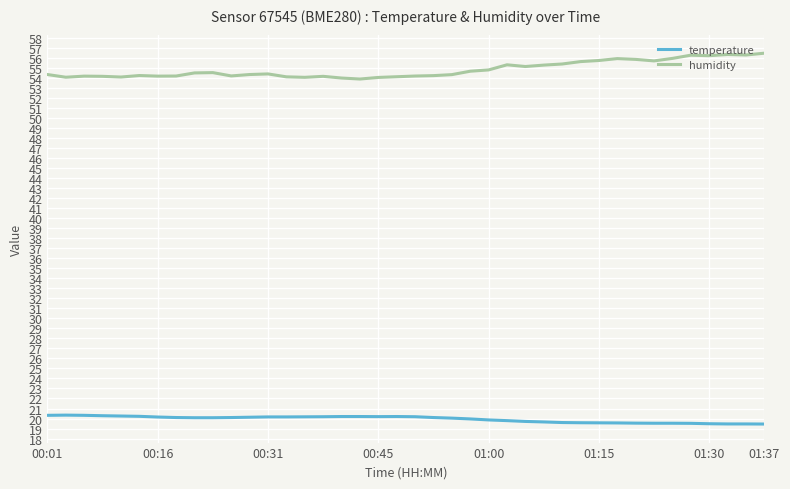

What is the highest value of the humidity series?

56.5